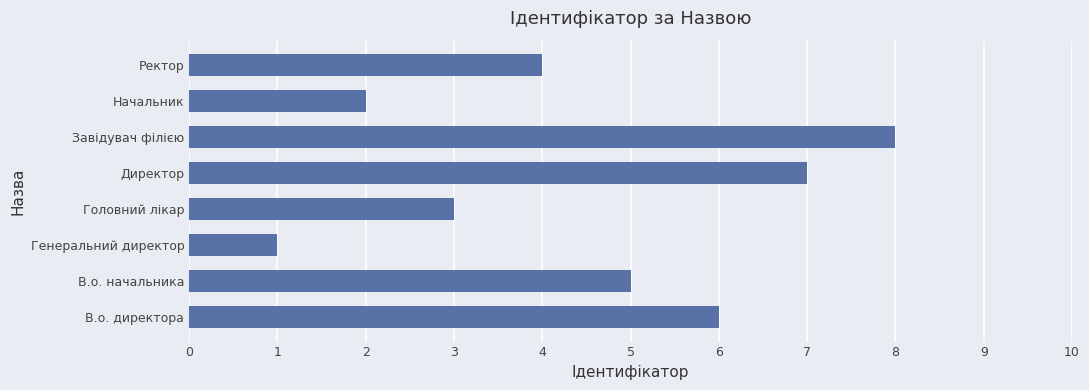

Count the number of data series in this chart.

1